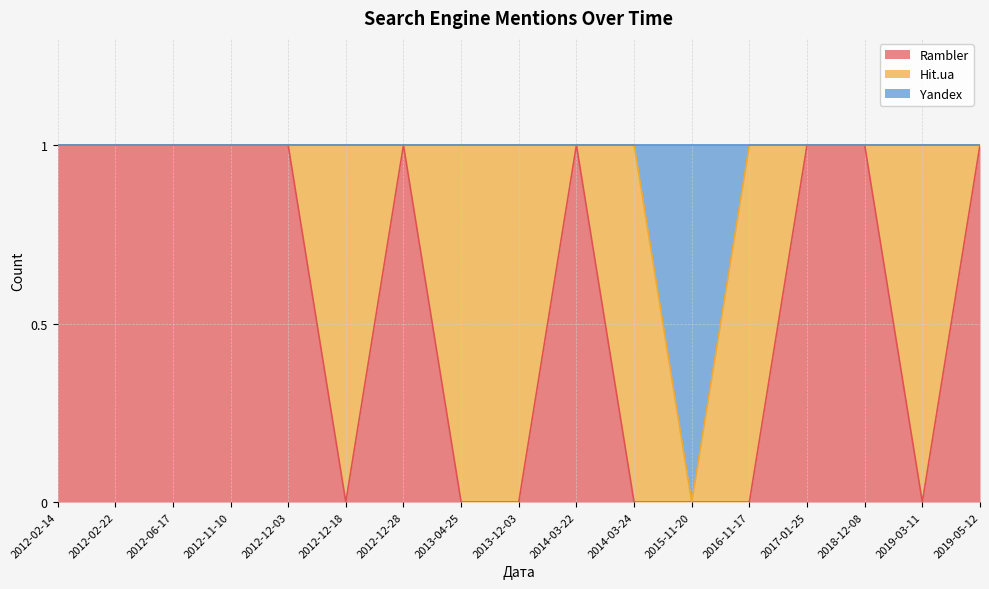

True or false: Rambler has a value of 0 at 2012-02-22.

False